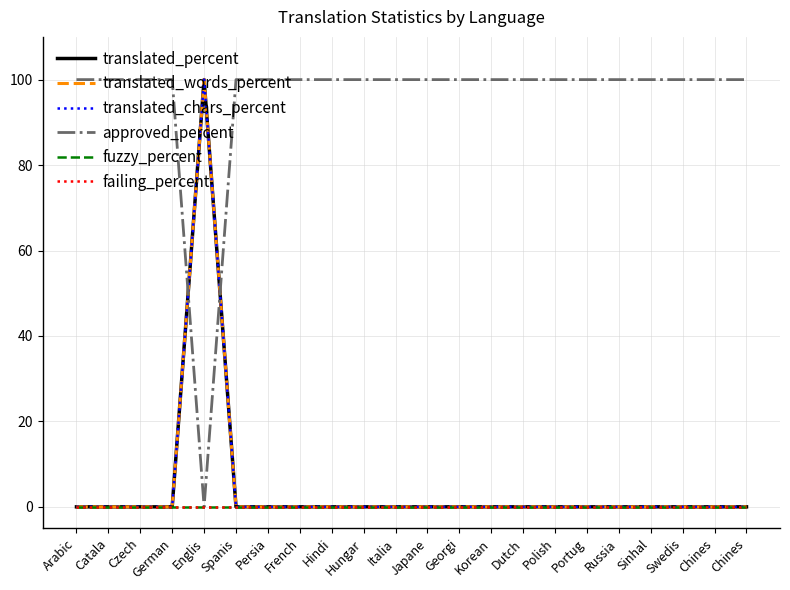

Does the chart display data point markers on the line(s)?

No